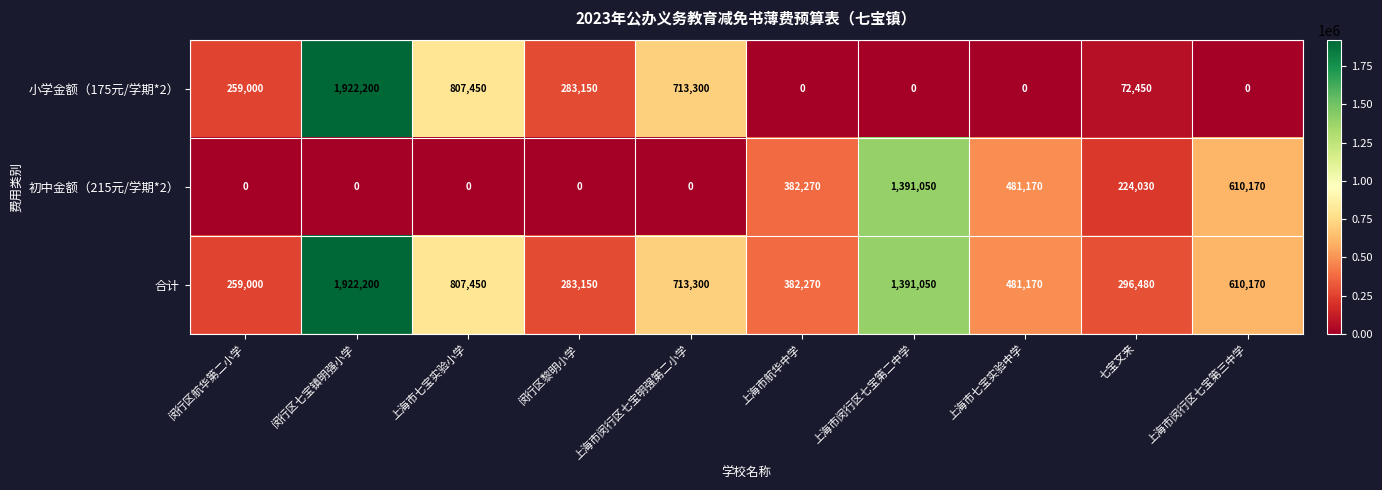

At how many categories does at least one series exceed 934243?

2